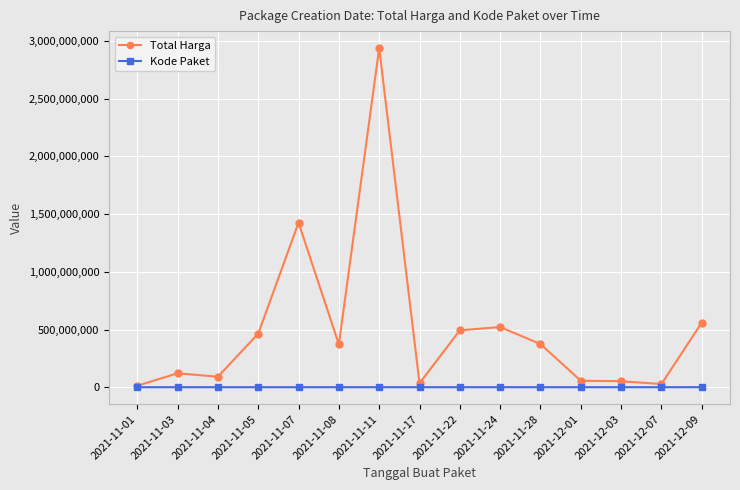

True or false: Total Harga has more than 1 points higher than both neighbors.

True